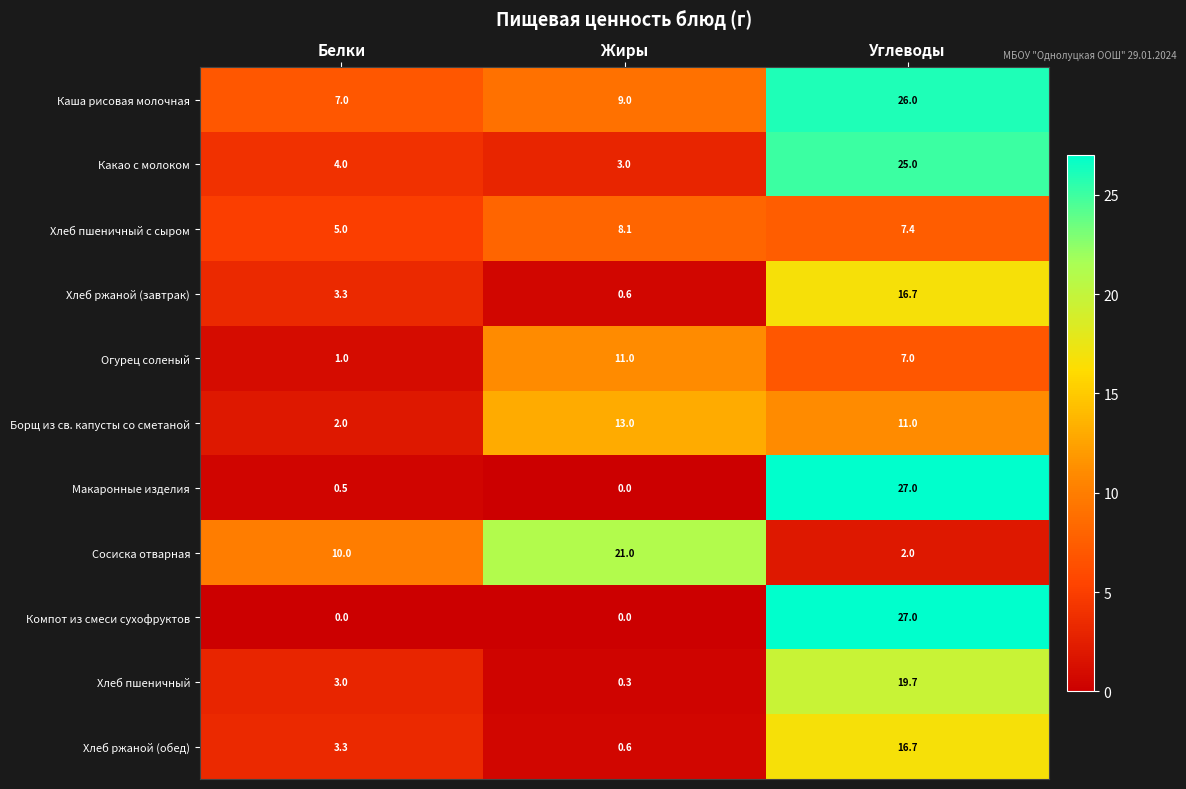

Rank the categories by Огурец соленый value from lowest to highest.

Белки, Углеводы, Жиры